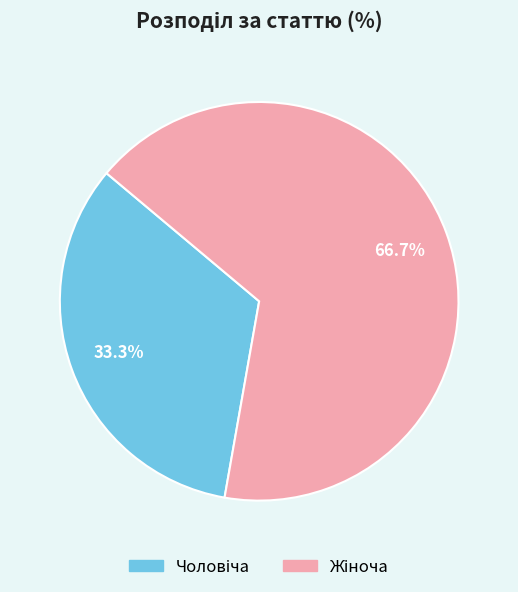

Is there any slice that represents more than half of the pie?

Yes